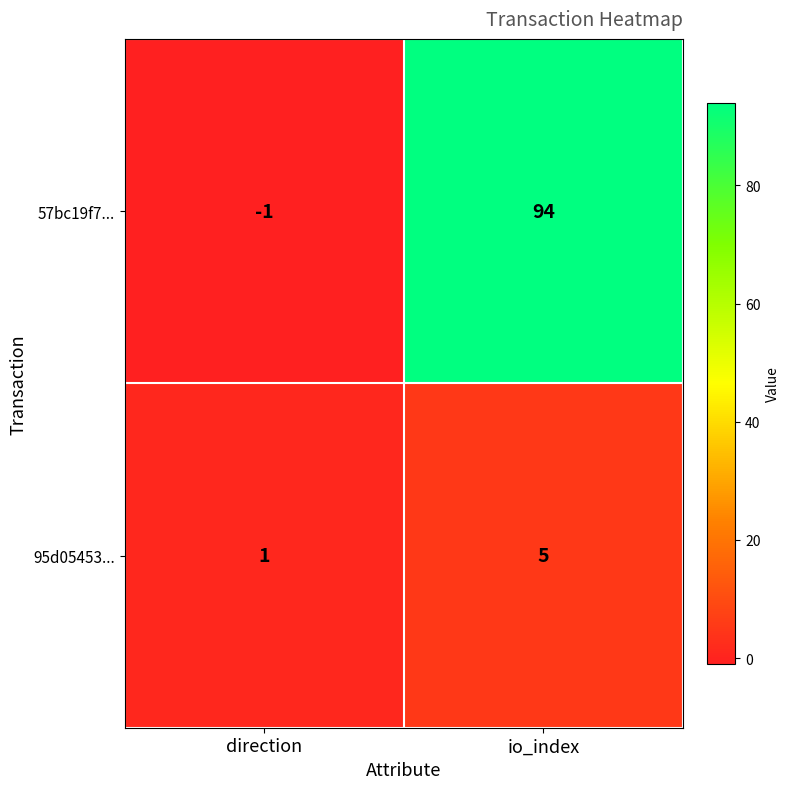

True or false: 57bc19f7... has a value of -2 at direction.

False